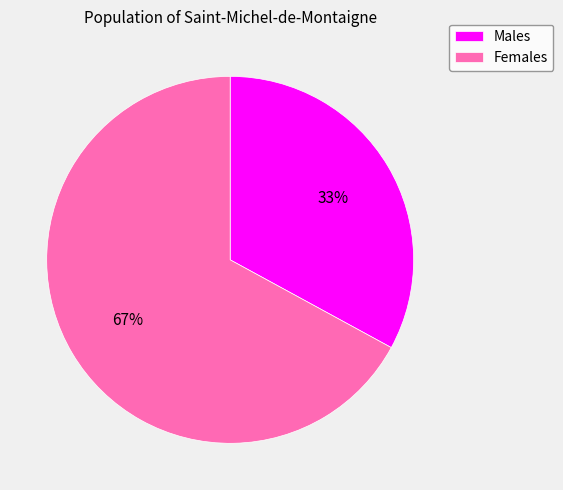

Between Females and Males, which is larger?

Females